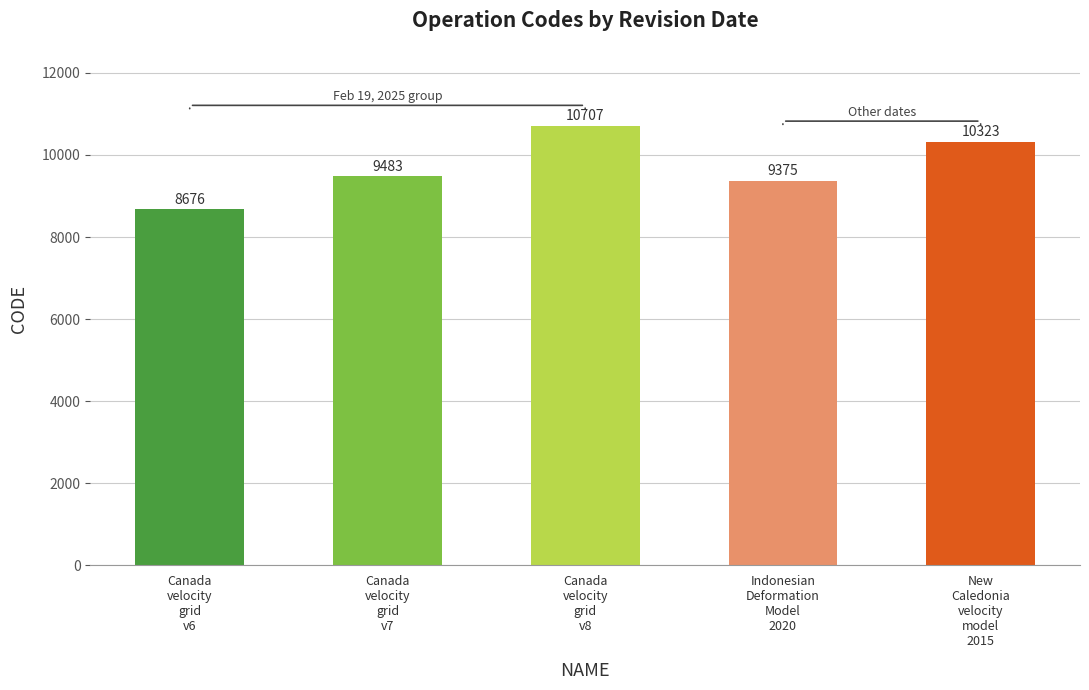

How many data points does each series have?

5